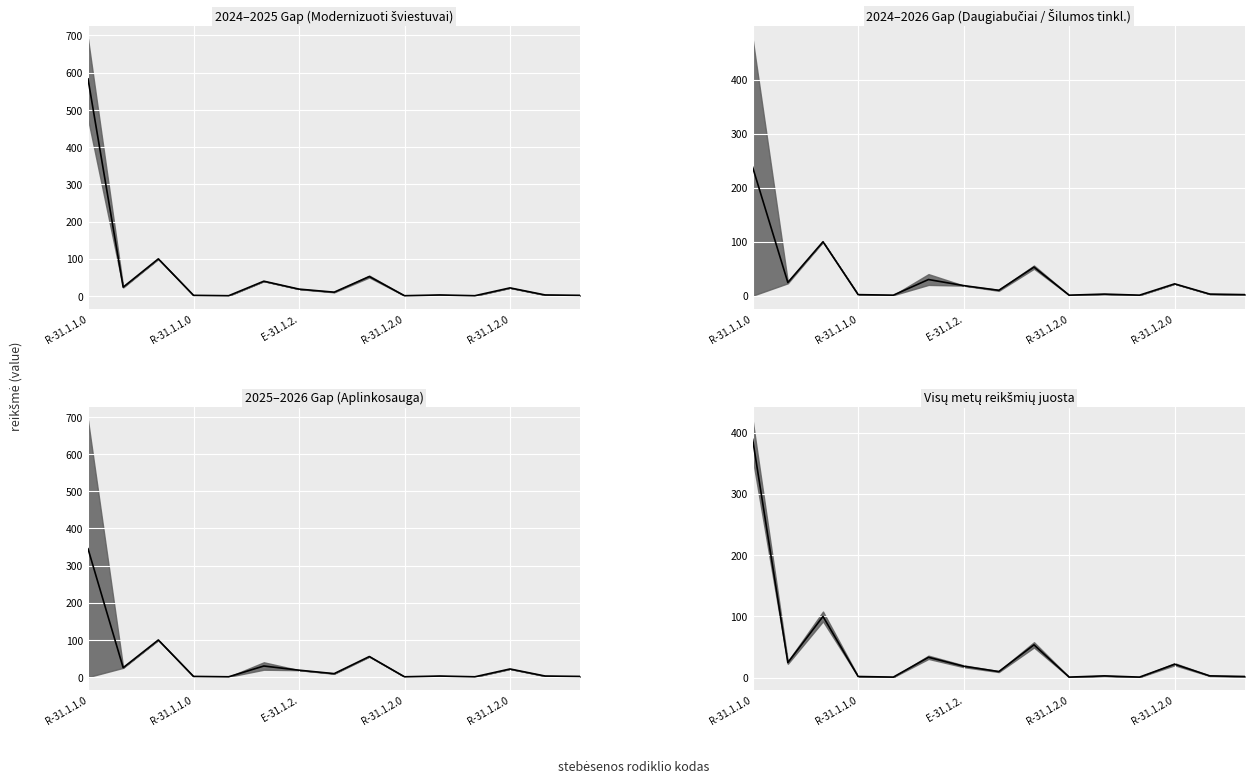

At which label does the data first exceed 10?

R-31.1.1.0